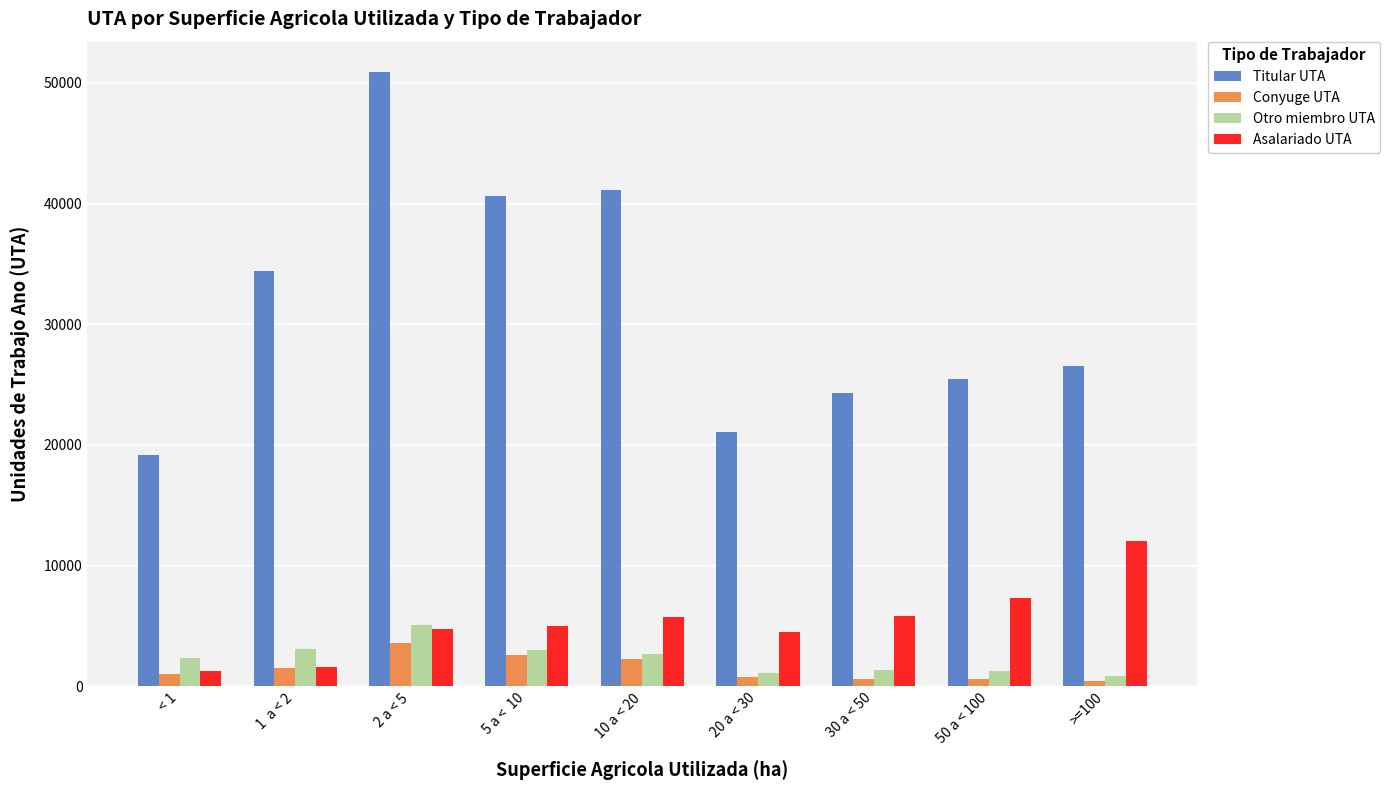

What position from the left is 10 a < 20?

5